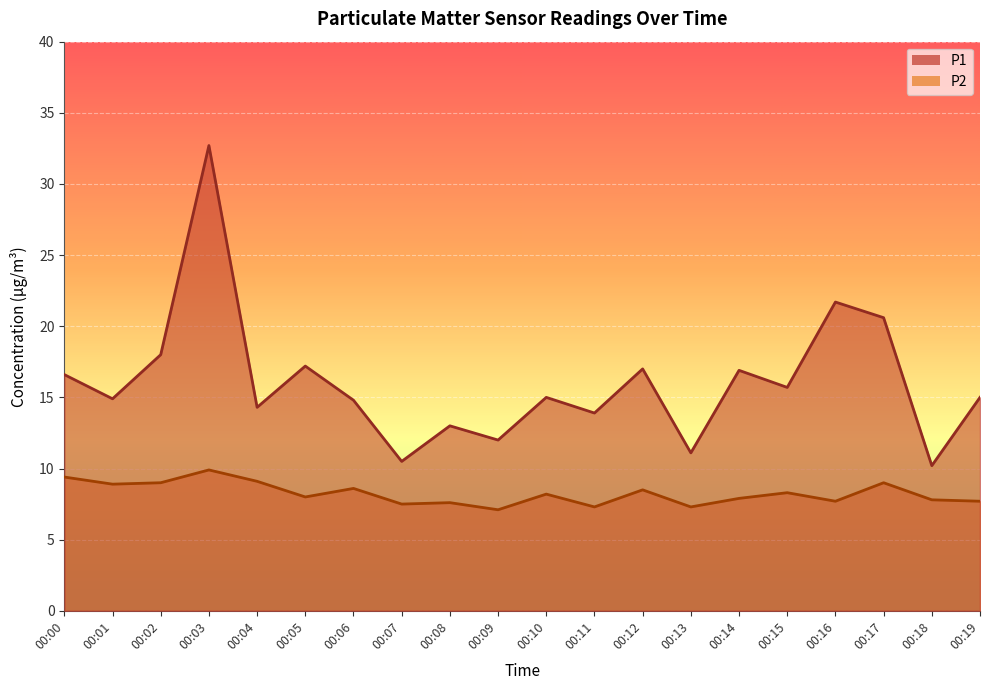

True or false: P1 and P2 intersect in this chart.

False